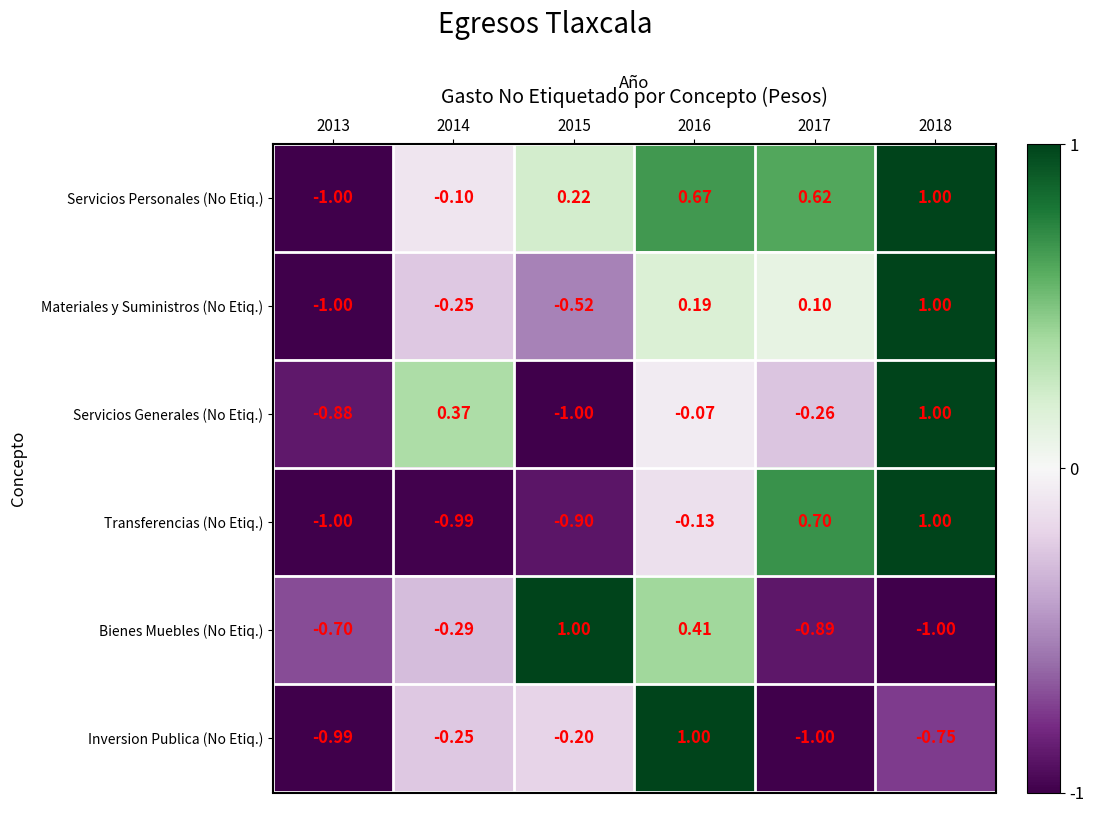

Rank the series at 2016 from highest to lowest value.

Inversion Publica (No Etiq.), Servicios Personales (No Etiq.), Bienes Muebles (No Etiq.), Materiales y Suministros (No Etiq.), Servicios Generales (No Etiq.), Transferencias (No Etiq.)